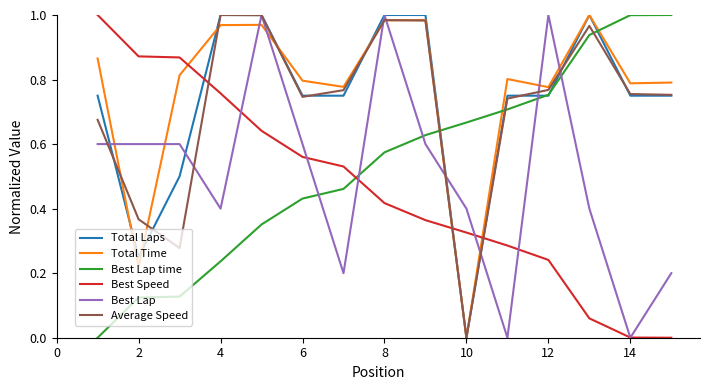

Which series ends up on top after the final intersection of Total Time and Best Lap time?

Best Lap time